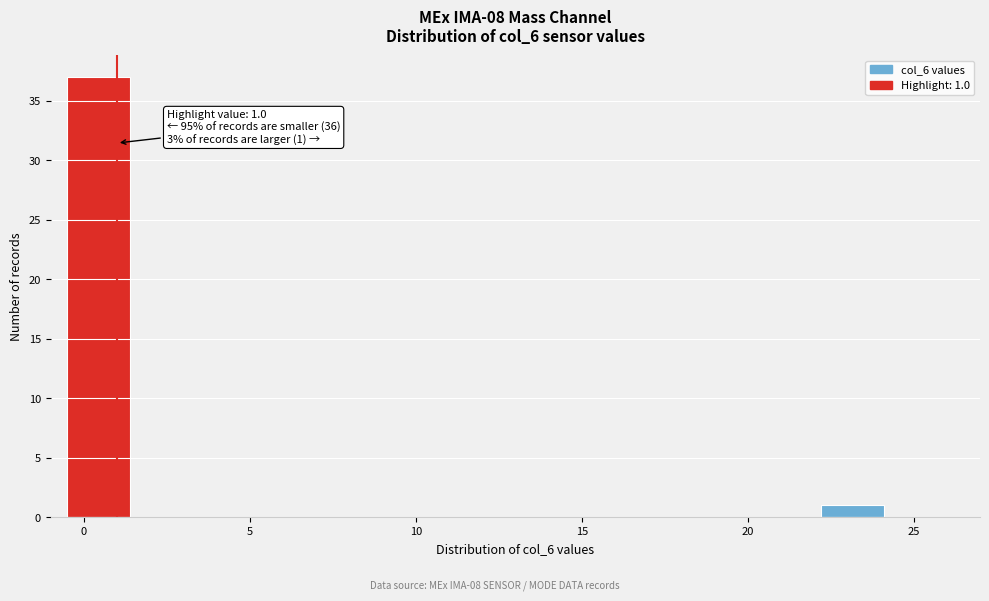

Around what value on the x-axis is the tallest bar? Give the approximate position of its centre, as read against the axis.

0.5